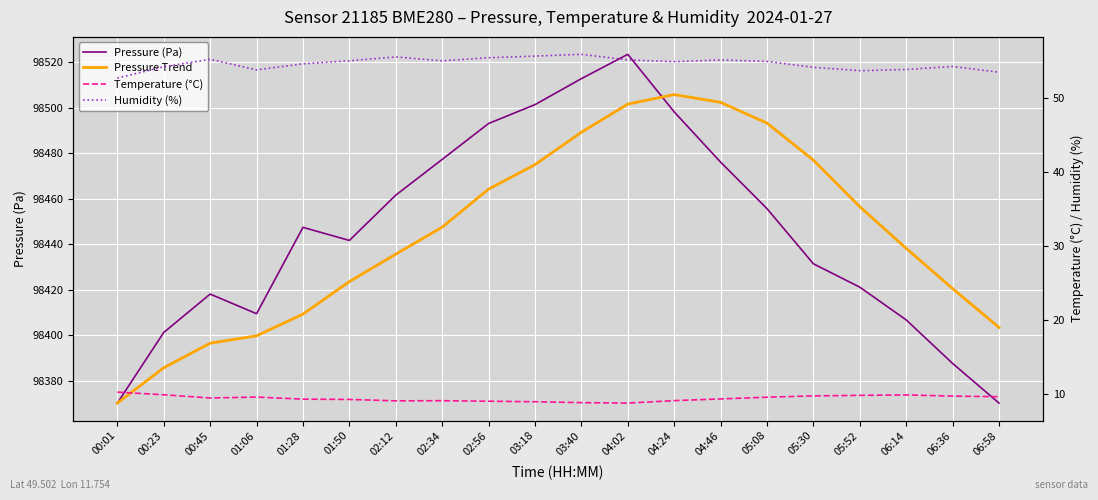

True or false: Pressure (Pa) and Temperature (°C) cross at least once.

False